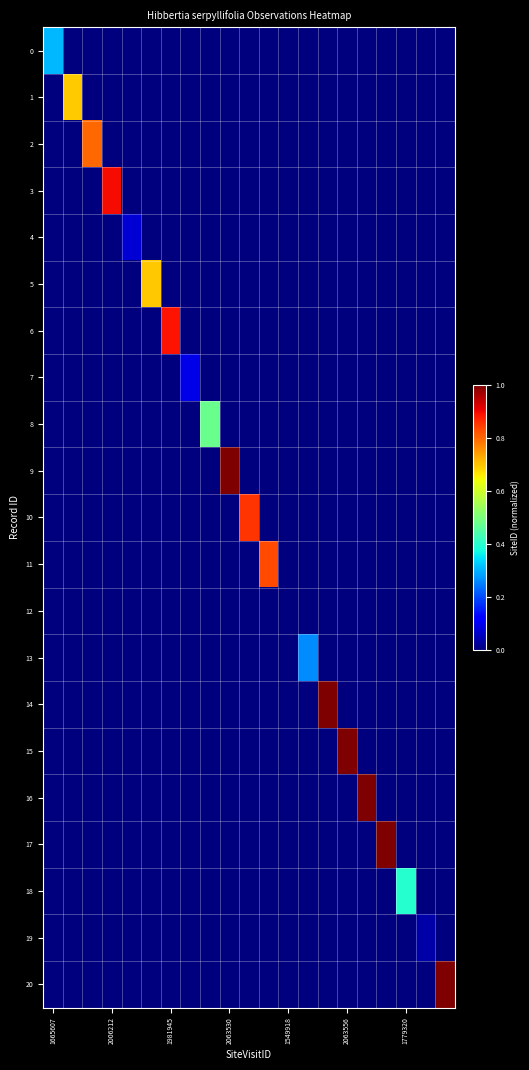

Which series has the largest range (max minus min)?

17